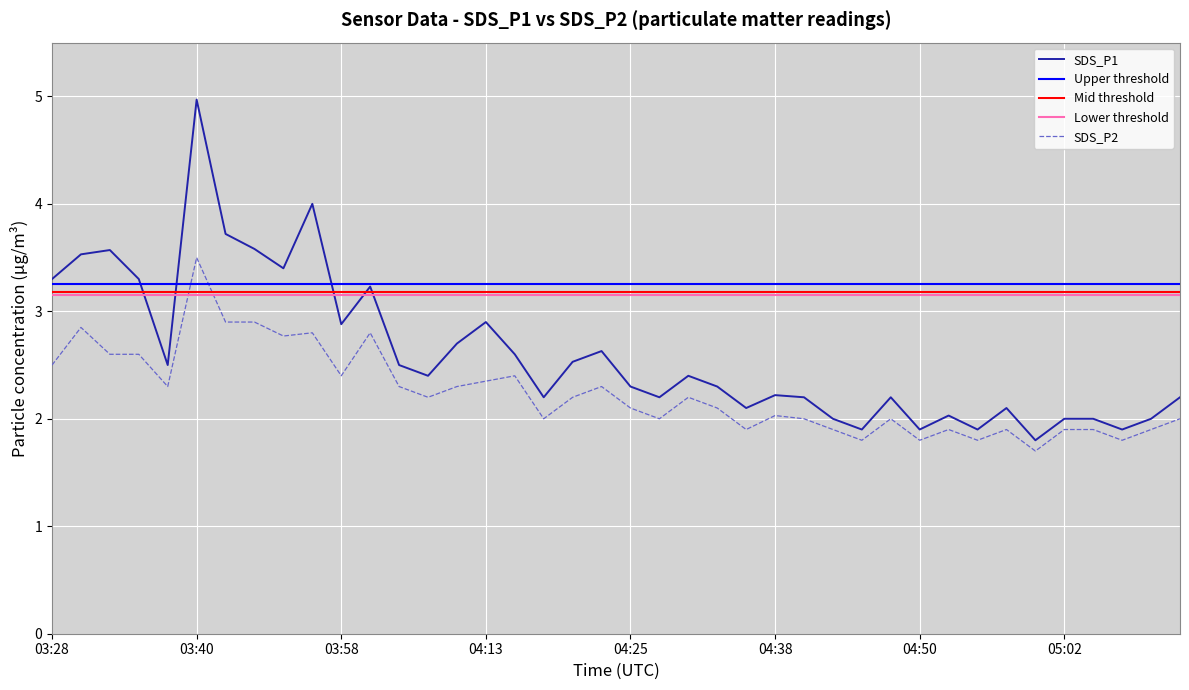

What is the average value of the SDS_P2 series?

2.2